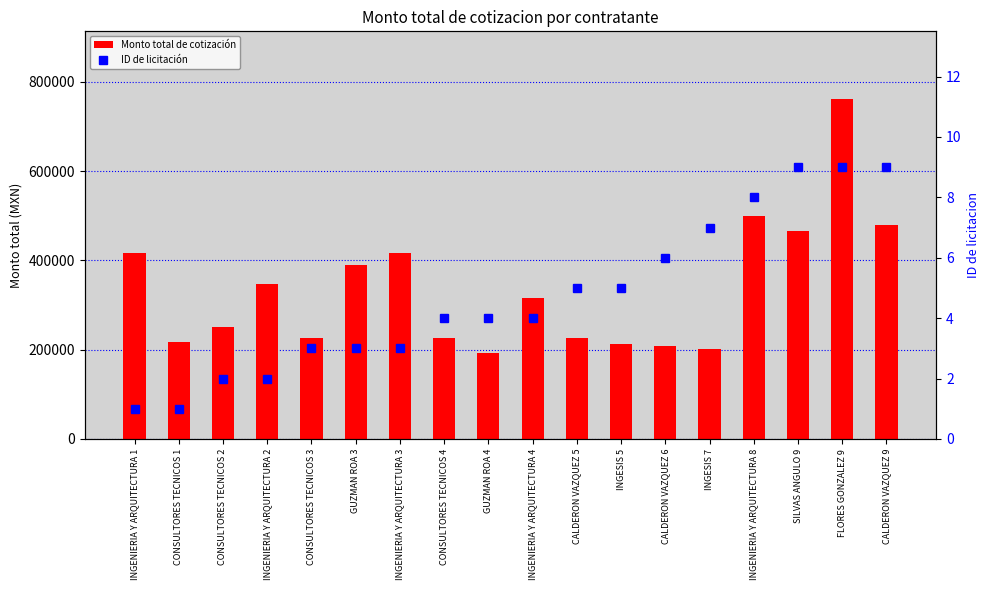

What is the difference between the ID de licitación values at INGESIS 7 and CONSULTORES TECNICOS 2?

5.0